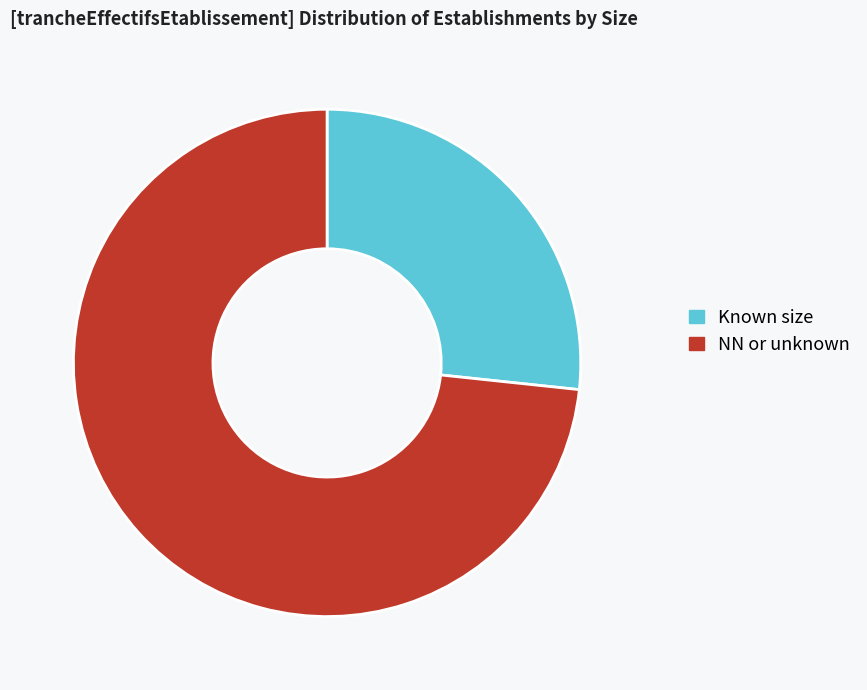

How many slices are in this pie chart?

2